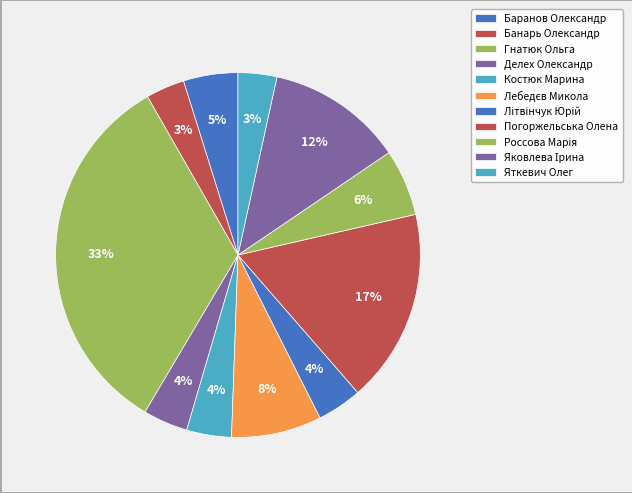

To the nearest percent, what percentage of the pie is Баранов Олександр?

5%